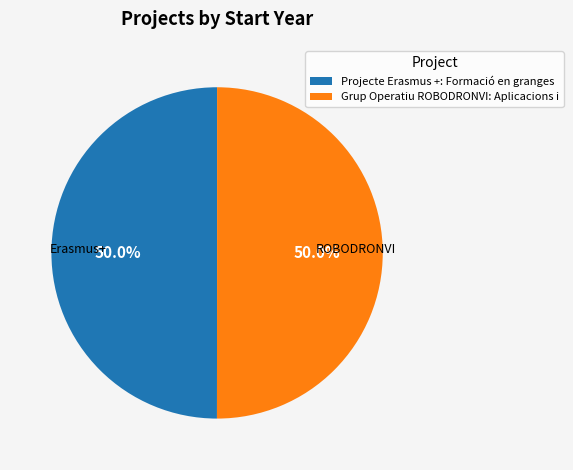

Is the sum of Grup Operatiu ROBODRONVI: Aplicacions i and Projecte Erasmus +: Formació en granges greater than half?

Yes